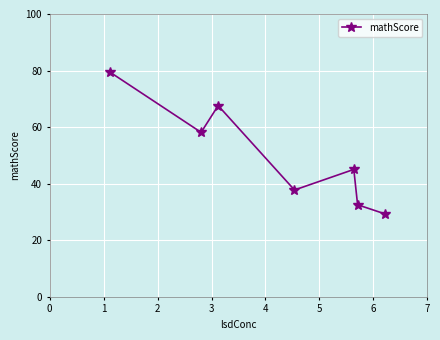

What is the sum of all values?

349.8